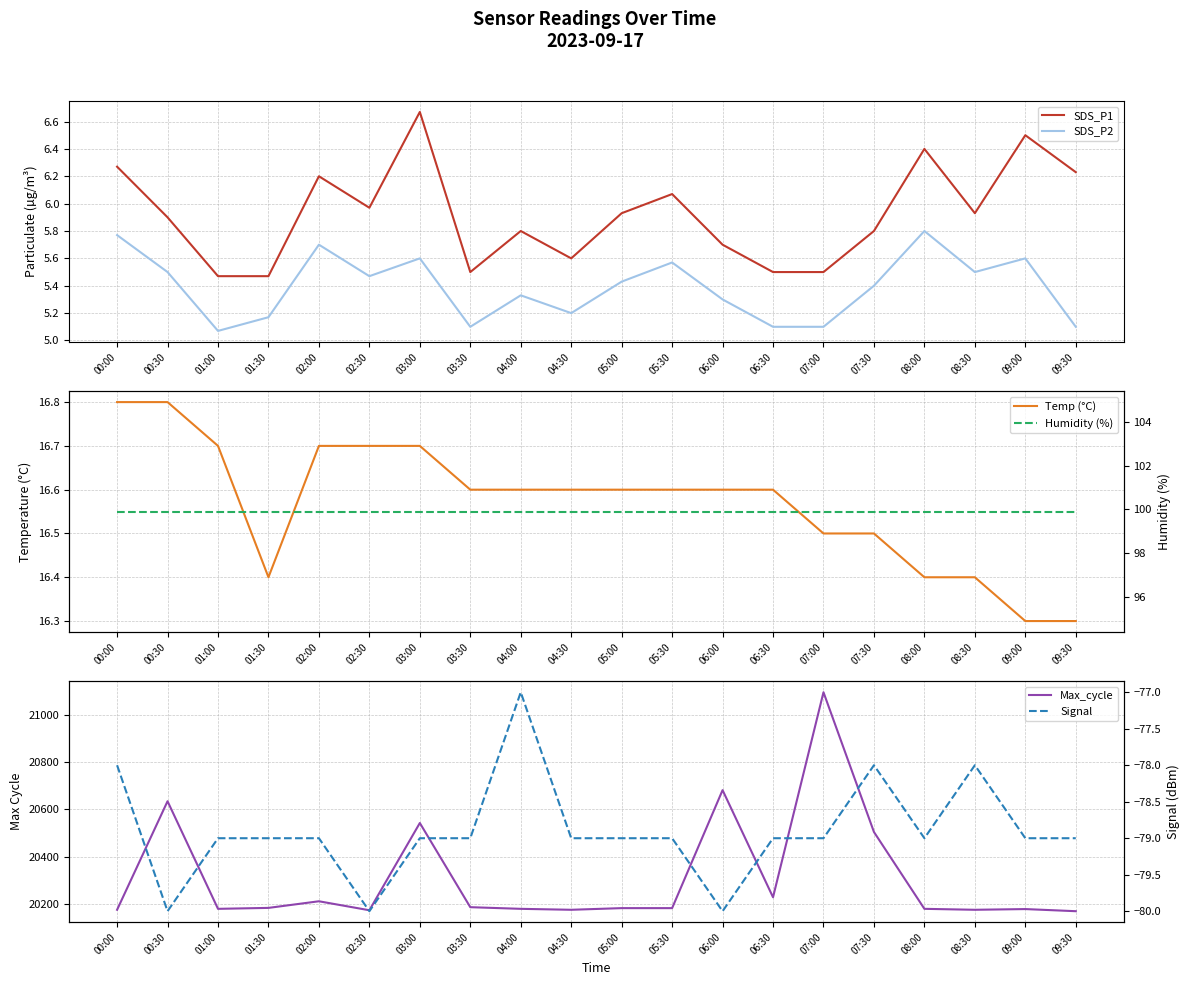

Reading left to right, list all the values displayed in this chart.

SDS_P1: 6.3	5.9	5.5	5.5	6.2	6.0	6.7	5.5	5.8	5.6	5.9	6.1	5.7	5.5	5.5	5.8	6.4	5.9	6.5	6.2
SDS_P2: 5.8	5.5	5.1	5.2	5.7	5.5	5.6	5.1	5.3	5.2	5.4	5.6	5.3	5.1	5.1	5.4	5.8	5.5	5.6	5.1
Temp (°C): 16.8	16.8	16.7	16.4	16.7	16.7	16.7	16.6	16.6	16.6	16.6	16.6	16.6	16.6	16.5	16.5	16.4	16.4	16.3	16.3
Max_cycle: 20175.0	20634.0	20179.0	20183.0	20211.0	20173.0	20542.0	20186.0	20179.0	20175.0	20182.0	20182.0	20681.0	20228.0	21095.0	20504.0	20179.0	20175.0	20178.0	20169.0
Humidity (%): 99.9	99.9	99.9	99.9	99.9	99.9	99.9	99.9	99.9	99.9	99.9	99.9	99.9	99.9	99.9	99.9	99.9	99.9	99.9	99.9
Signal: -78.0	-80.0	-79.0	-79.0	-79.0	-80.0	-79.0	-79.0	-77.0	-79.0	-79.0	-79.0	-80.0	-79.0	-79.0	-78.0	-79.0	-78.0	-79.0	-79.0